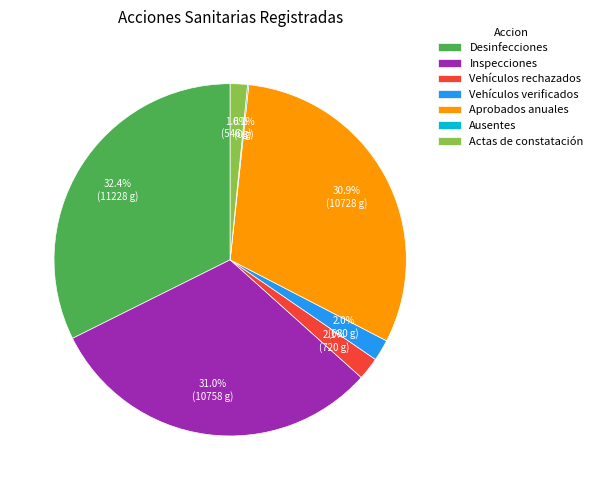

Is it true that Vehículos rechazados is 2% of the pie?

True